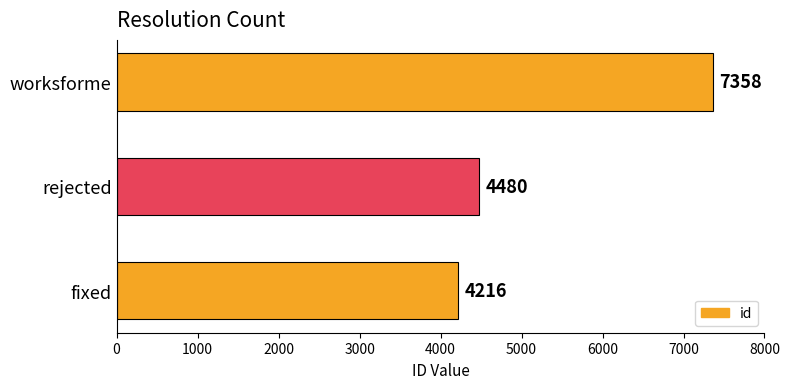

List the labels in order of value, largest first.

worksforme, rejected, fixed